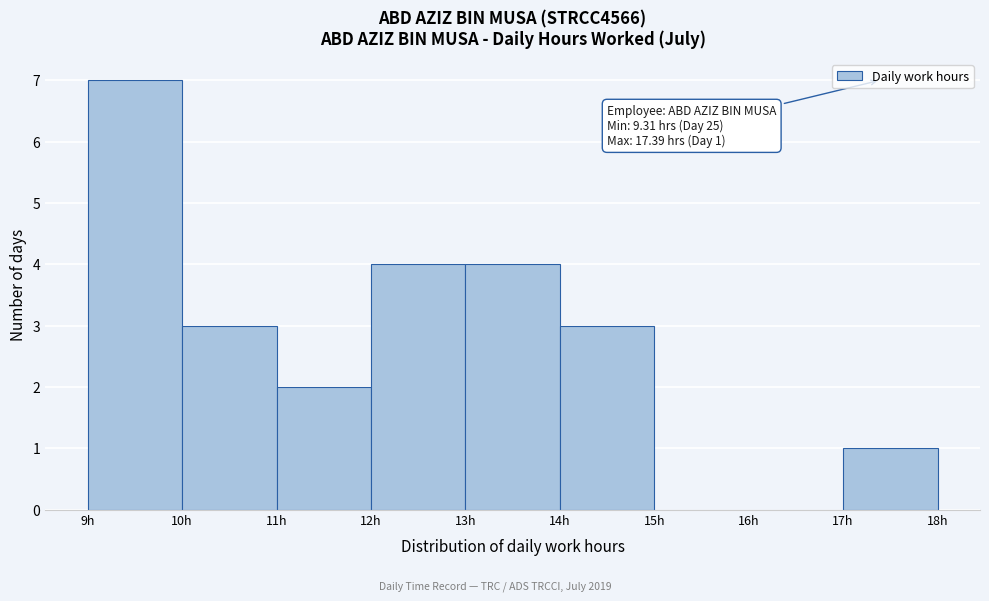

Which range on the x-axis has the tallest bar?

9 to 10